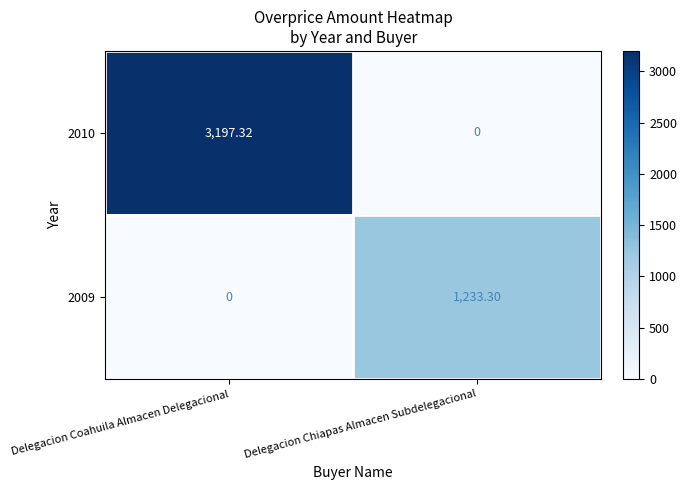

At which label does 2009 reach its peak?

Delegacion Chiapas Almacen Subdelegacional